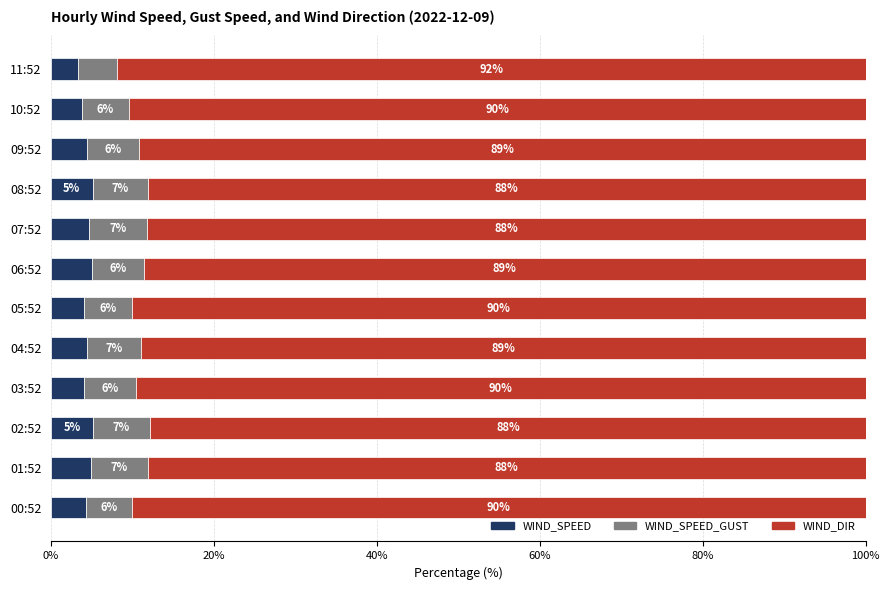

What is the total value across all series at 07:52?

100.0